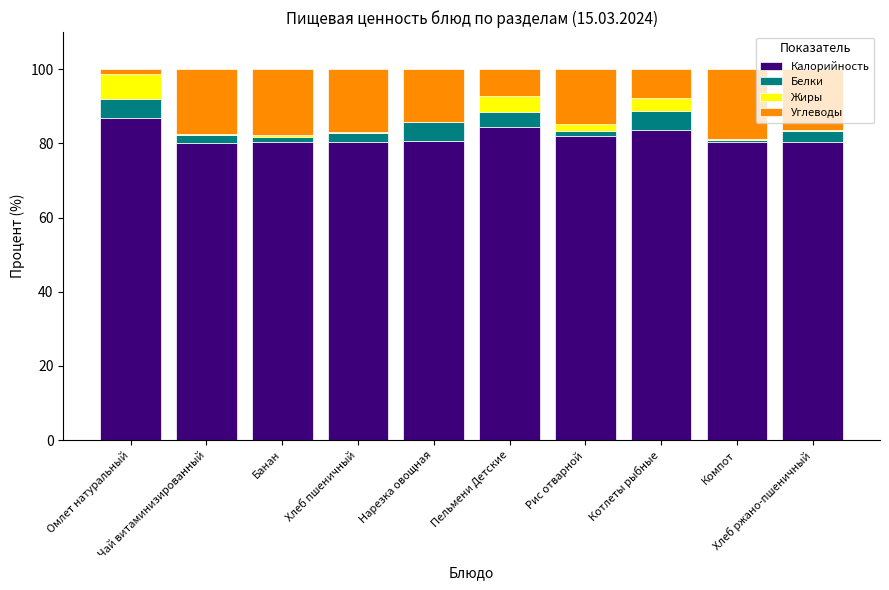

What is the sum of all Калорийность values?

819.0